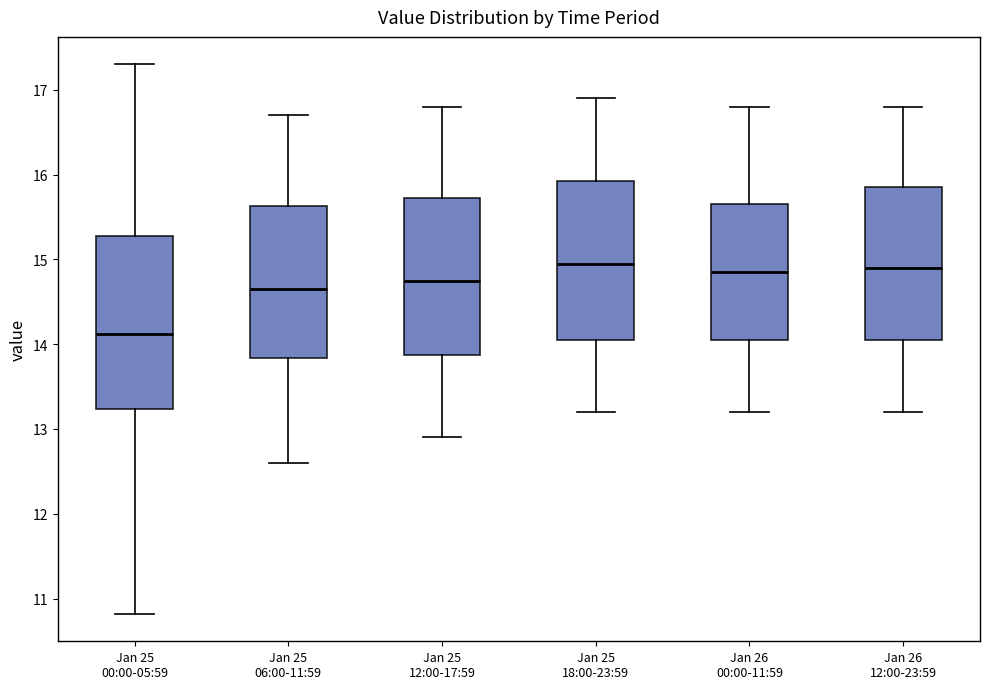

Comparing the boxes themselves (not the whiskers), which one is the tallest?

Jan 25 00:00-05:59